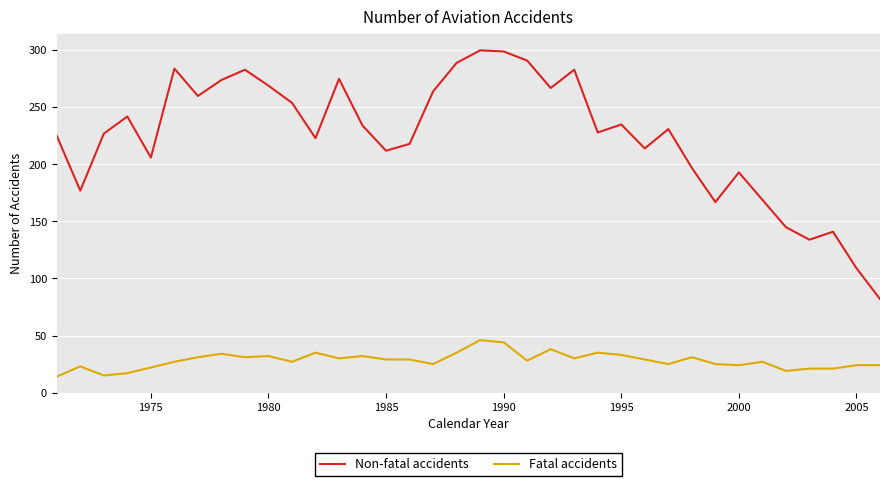

At how many categories does at least one series exceed 262?

12